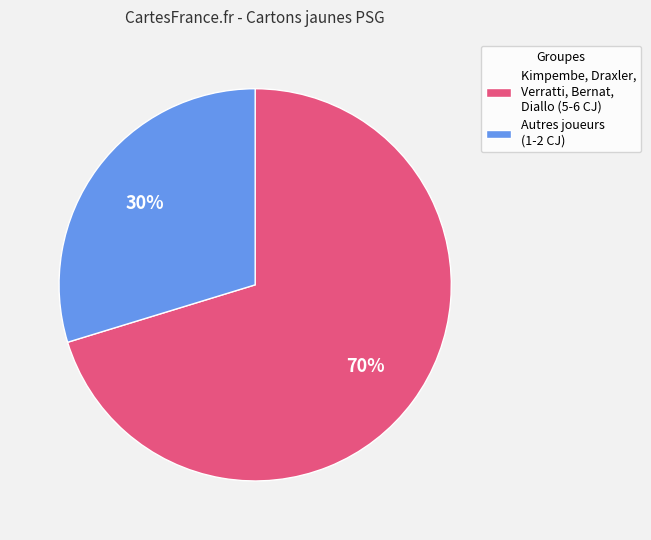

Combined, do Kimpembe, Draxler, Verratti, Bernat, Diallo (5-6 CJ) and Autres joueurs (1-2 CJ) account for over 50%?

Yes